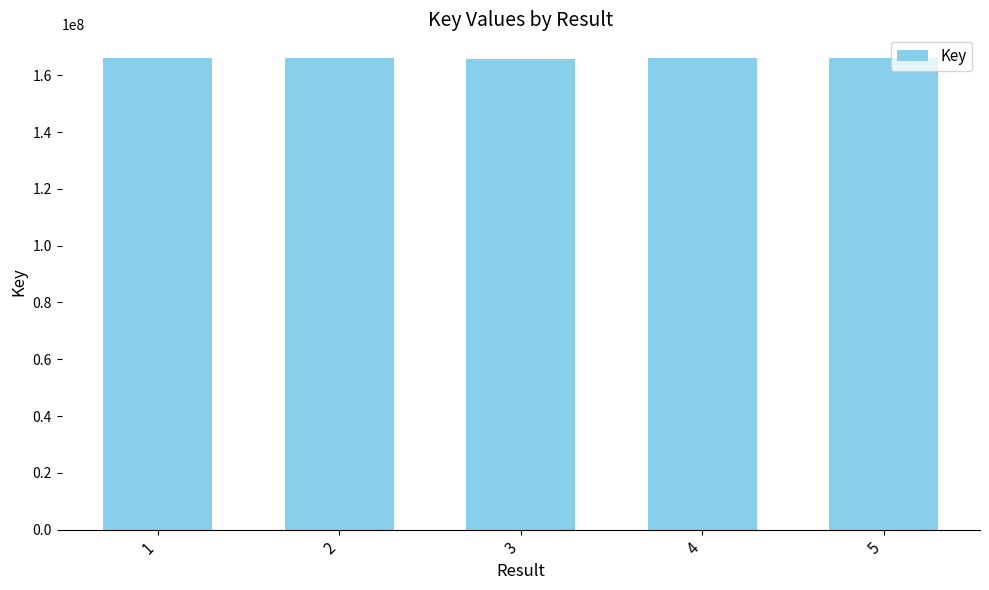

How many data points does each series have?

5